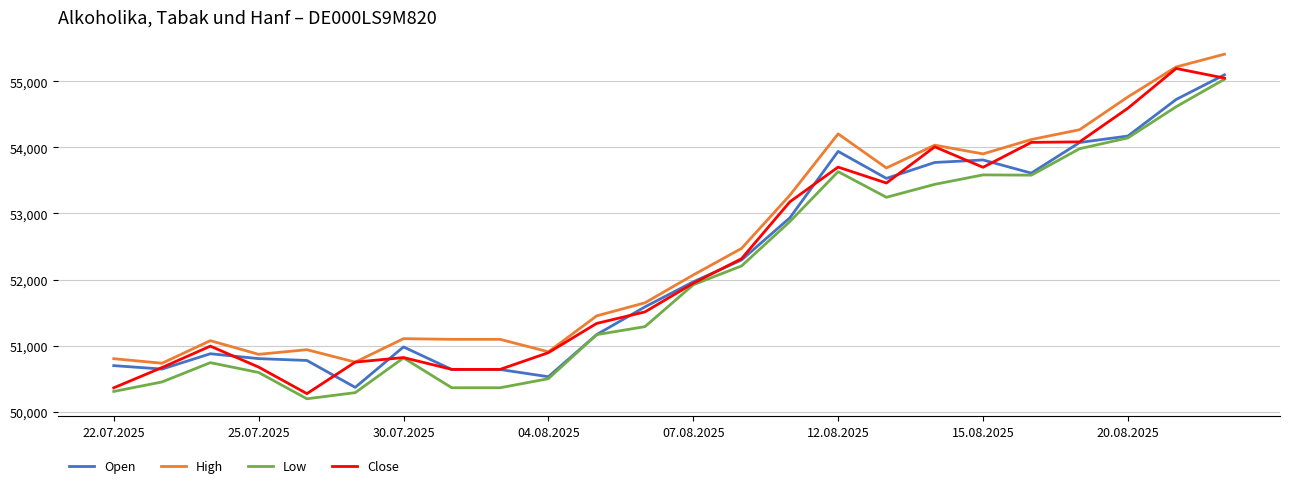

Does the chart display data point markers on the line(s)?

No